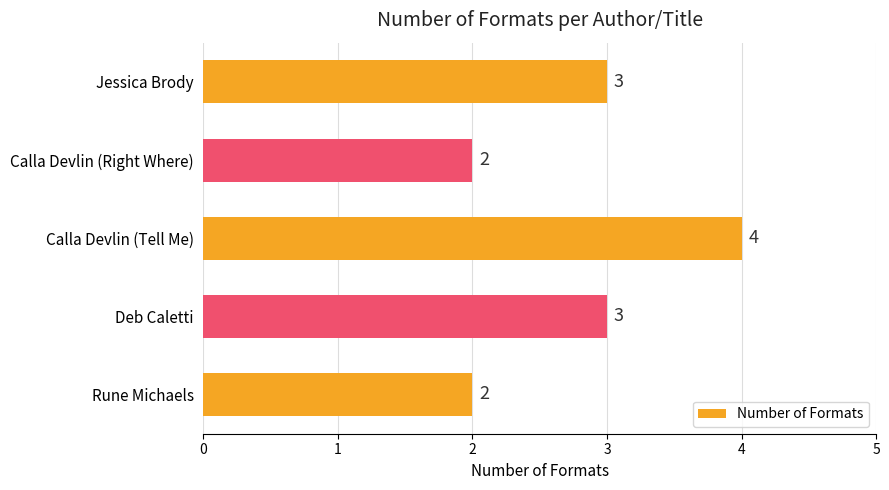

Reading top to bottom, transcribe all the data shown in this chart.

3	2	4	3	2